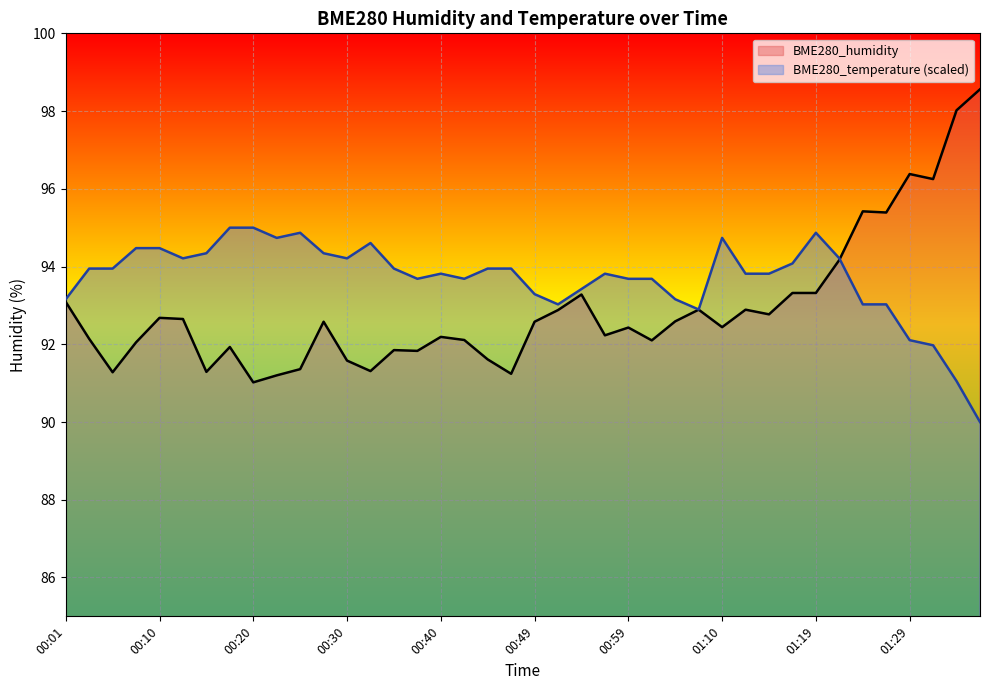

Is it true that BME280_humidity equals 149.3 at 00:08?

False